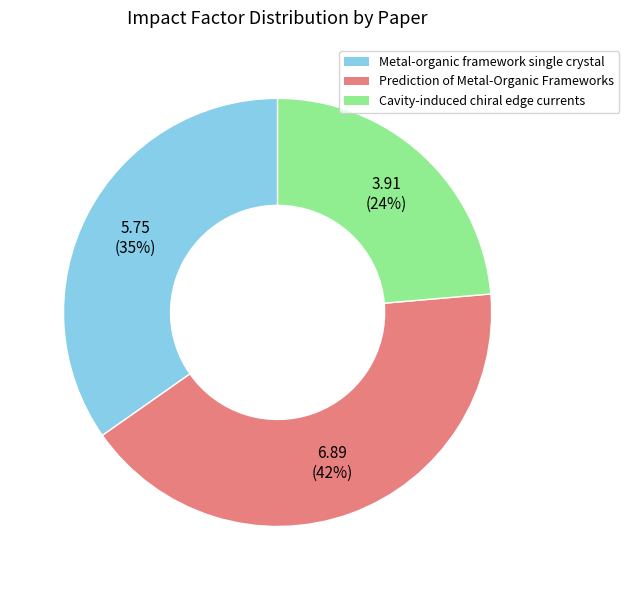

The Cavity-induced chiral edge currents slice represents 24% of the pie. True or false?

True